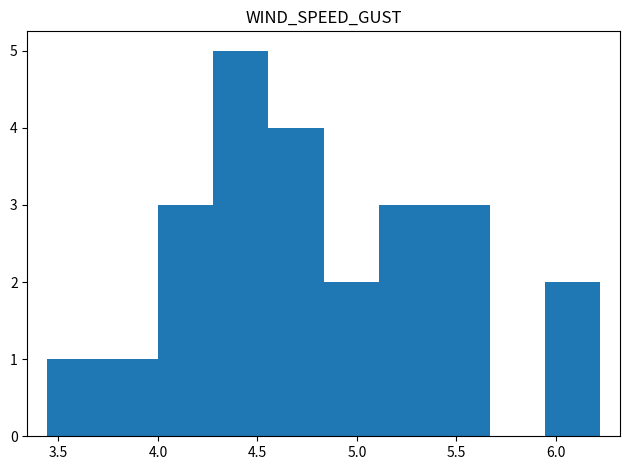

Reading left to right, transcribe this chart: for each bar, give the range it covers on the x-axis and its height. Neither the bar edges nor the heights are printed on the chart, so give them approximately, as read against the axes.

3.45 to 3.70: 1
3.70 to 4.00: 1
4.00 to 4.30: 3
4.30 to 4.55: 5
4.55 to 4.85: 4
4.85 to 5.10: 2
5.10 to 5.40: 3
5.40 to 5.65: 3
5.65 to 5.95: 0
5.95 to 6.20: 2